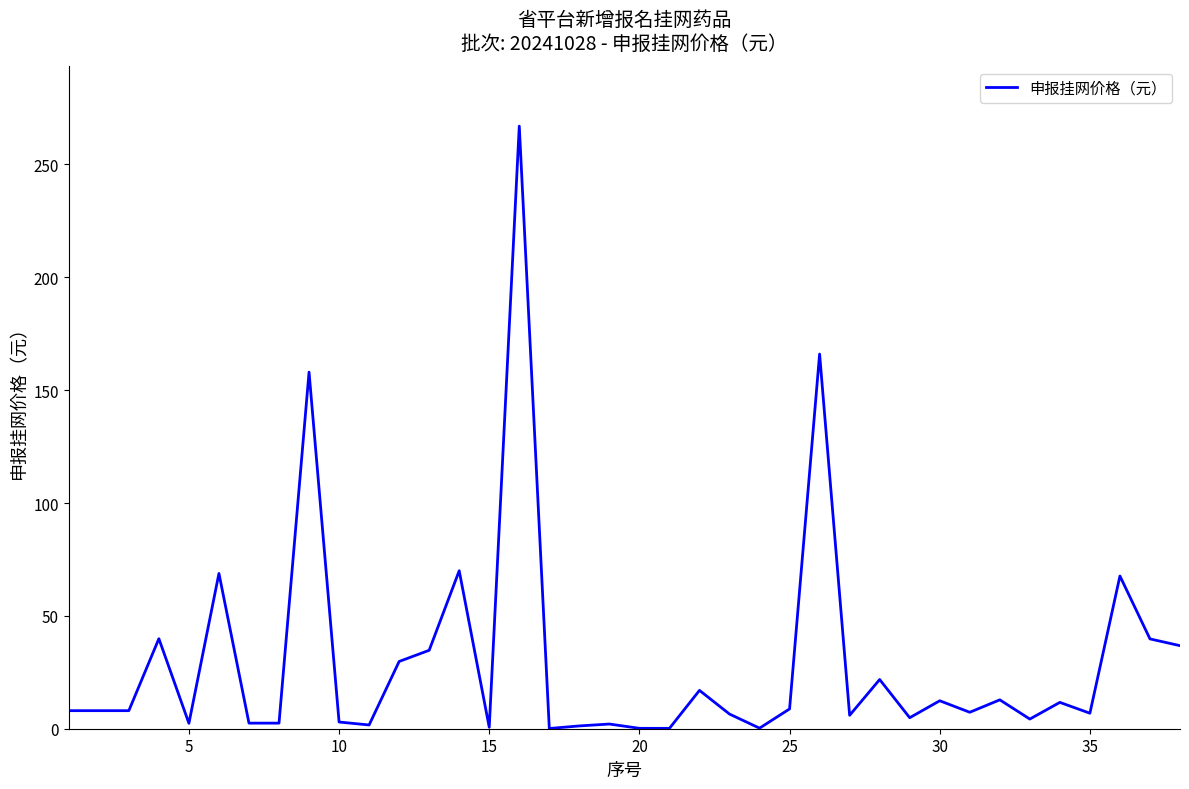

What is the greatest value displayed?

267.0